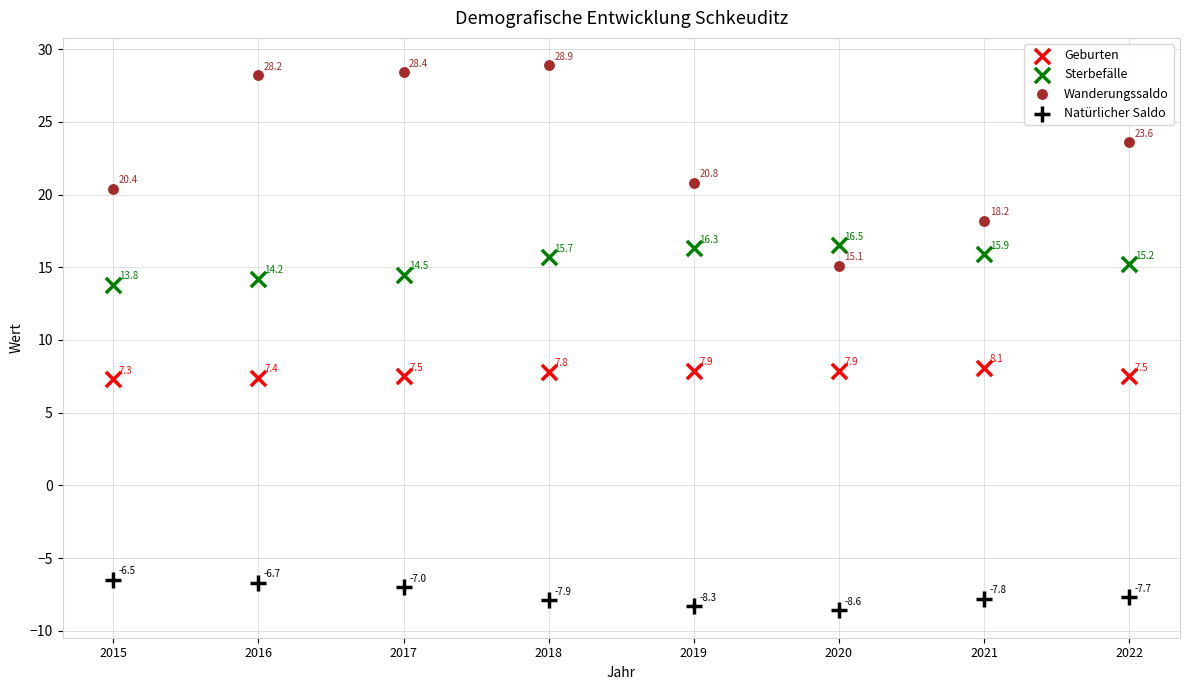

Which series contains the lowest Y value?

Natürlicher Saldo